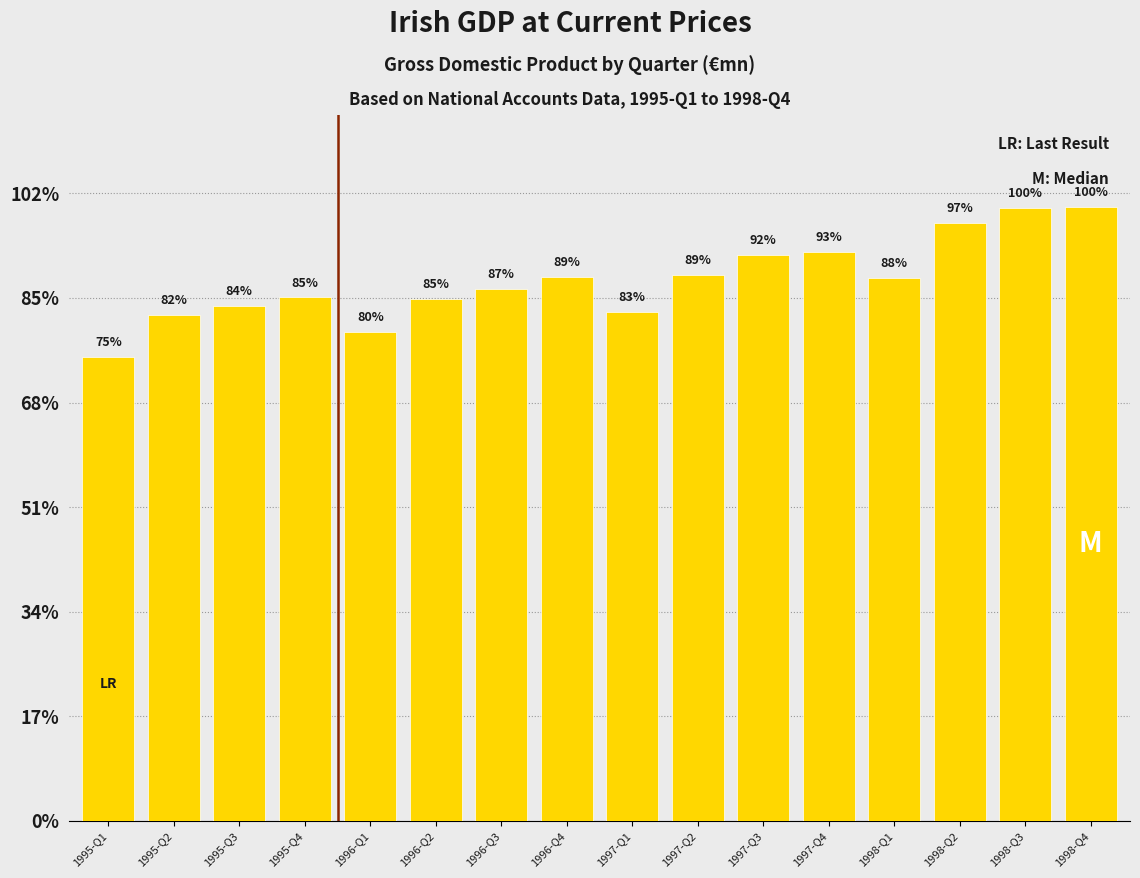

The chart shows a value of 1024.4 at 1996-Q2. True or false?

False